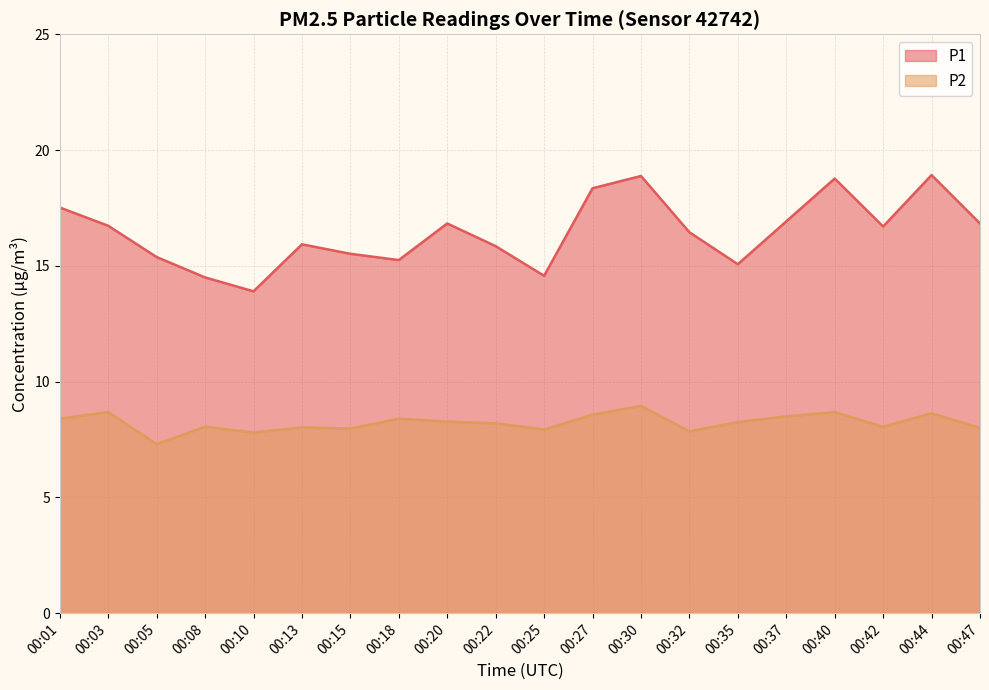

Which series has the largest total across all categories?

P1